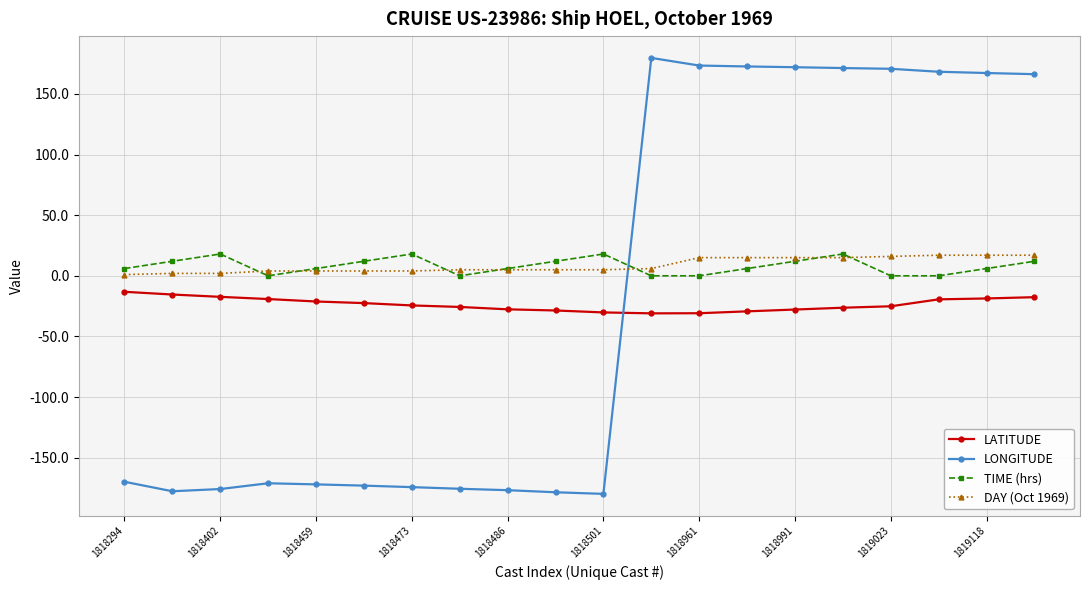

Which series has the largest range (max minus min)?

LONGITUDE